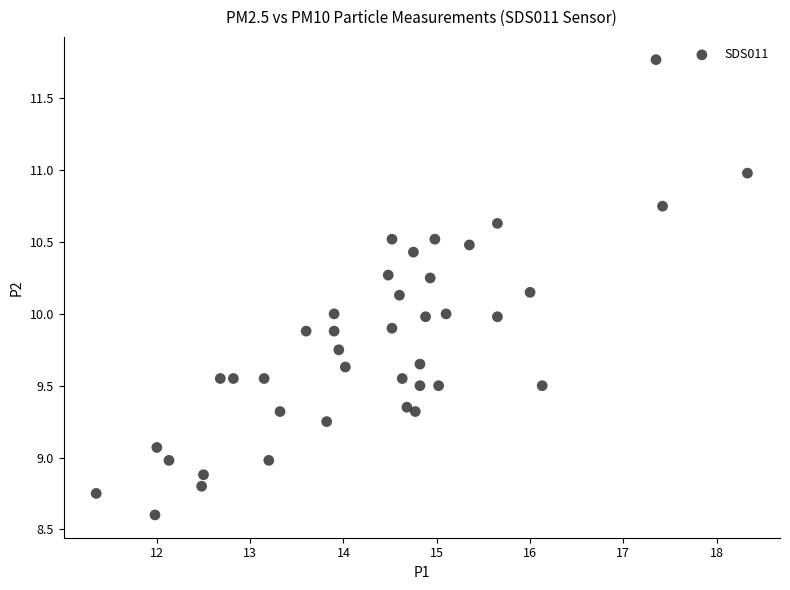

What is the range of X values (max minus min)?

7.0